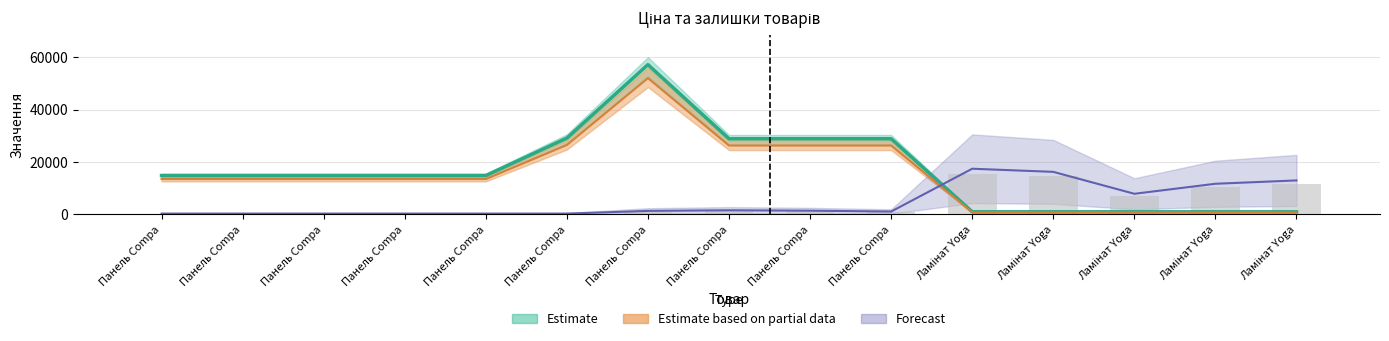

What is the difference between the second highest and second lowest values in the Ціна series?

25798.7